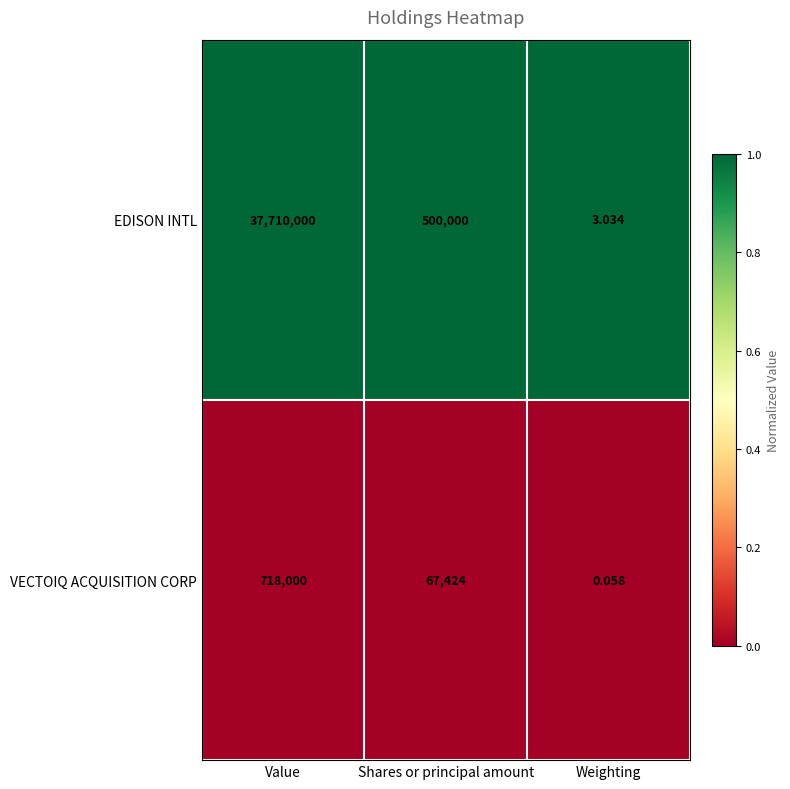

Which category has the lowest value across all series?

Weighting